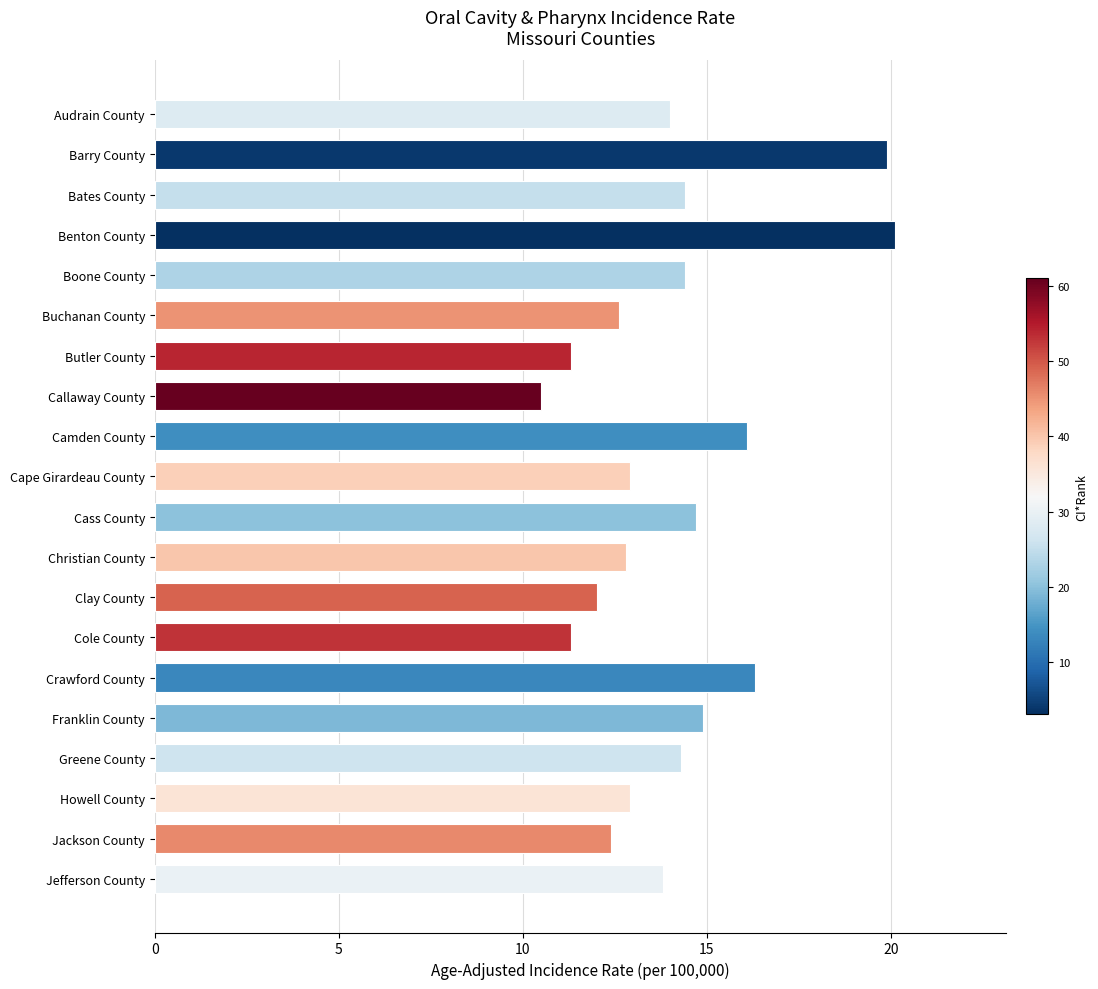

Reading bottom to top, what are all the values shown in this chart?

13.8	12.4	12.9	14.3	14.9	16.3	11.3	12.0	12.8	14.7	12.9	16.1	10.5	11.3	12.6	14.4	20.1	14.4	19.9	14.0